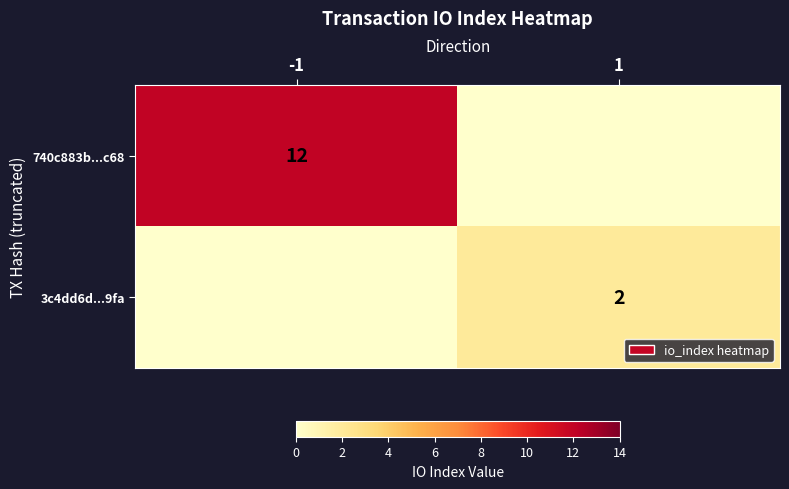

At which category is the sum across all series the highest?

-1